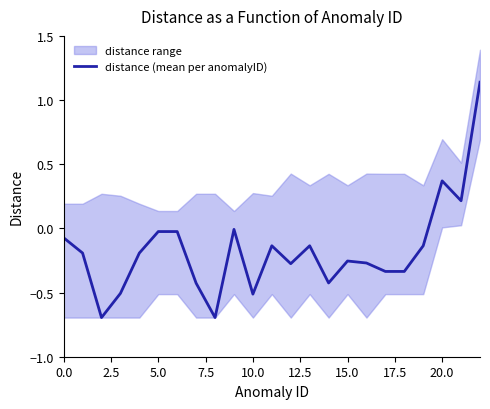

What is the sum of all values?

-3.9